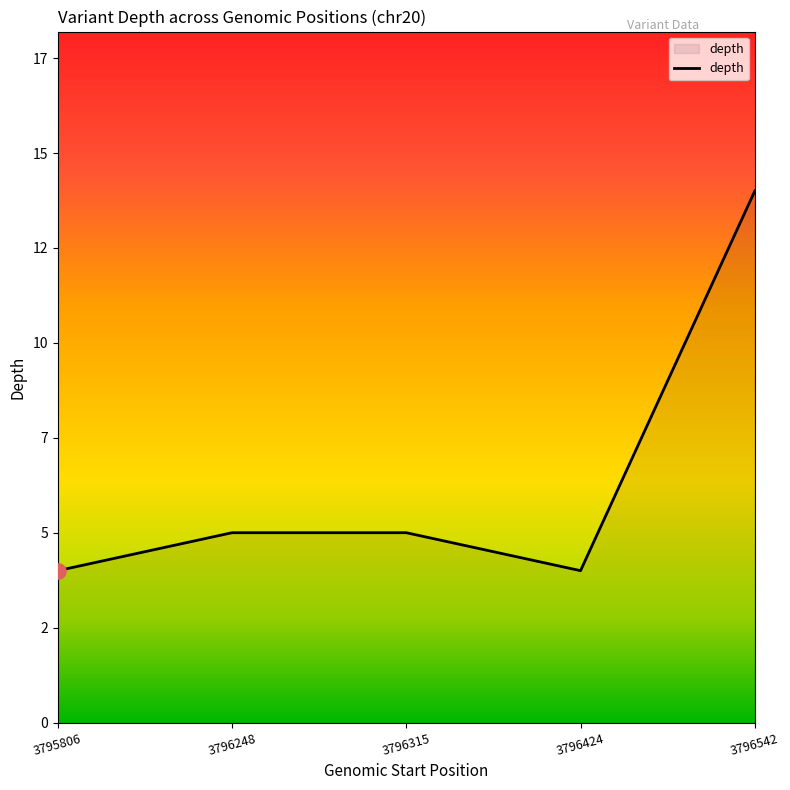

What is the ratio of the value at 3795806 to the value at 3796315?

0.8